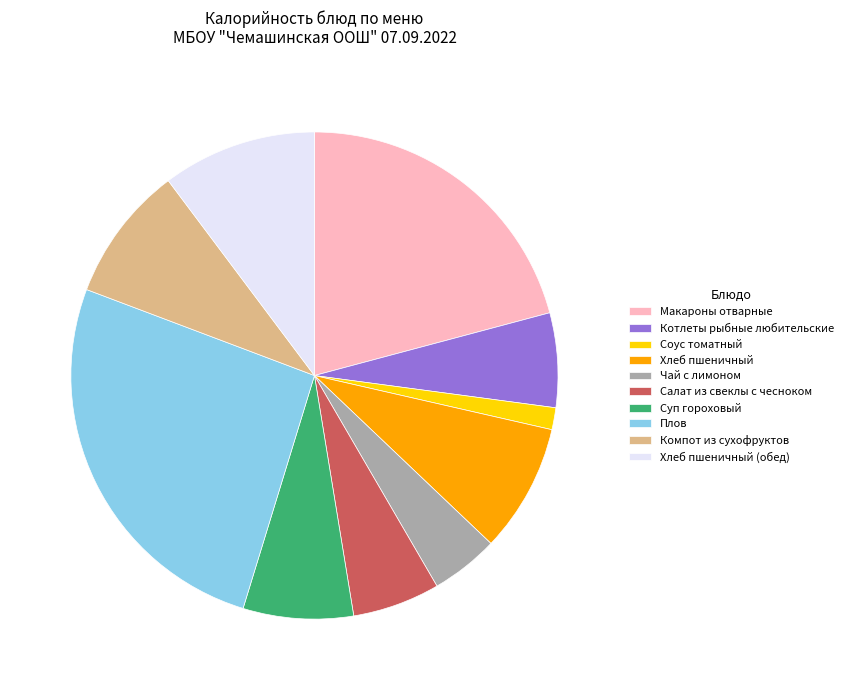

How many slices are in this pie chart?

10